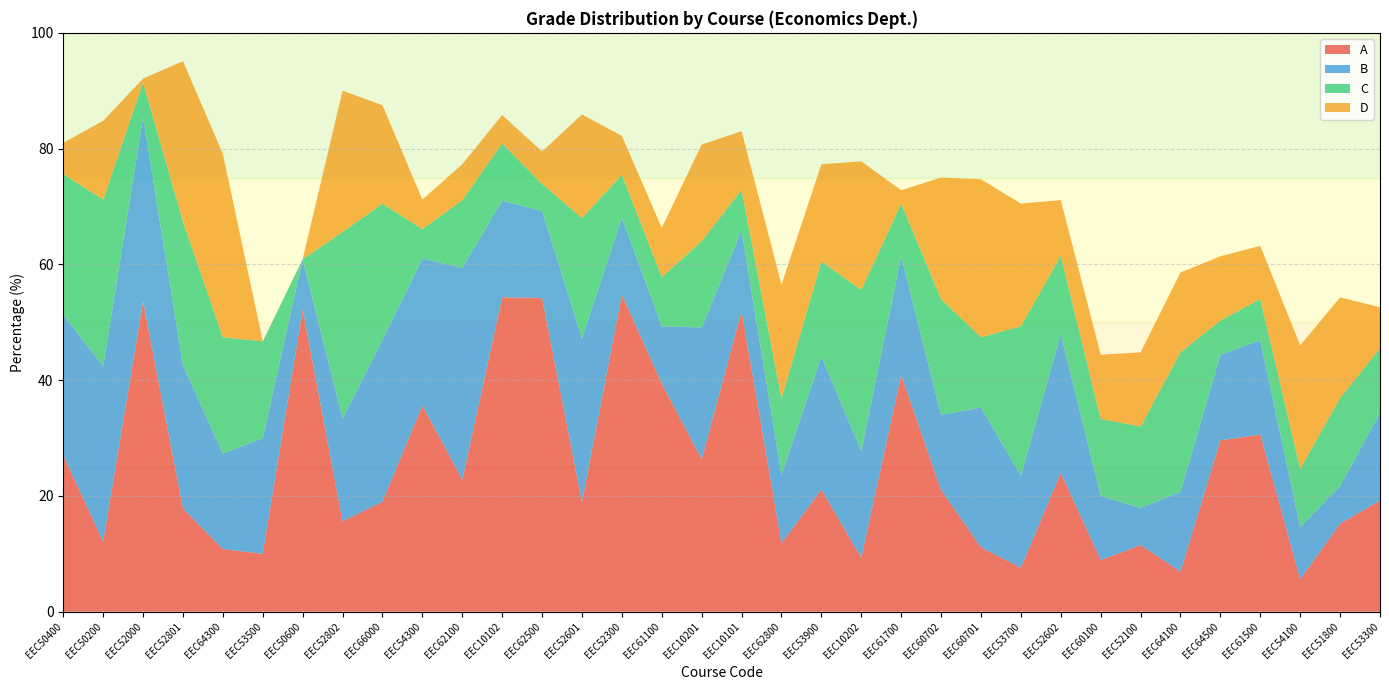

Reading left to right, what are all the values shown in this chart?

A: EEC50400=27.0	EEC50200=12.1	EEC52000=53.6	EEC52801=17.8	EEC64300=10.8	EEC53500=10.0	EEC50600=52.2	EEC52802=15.6	EEC66000=19.0	EEC54300=35.6	EEC62100=22.8	EEC10102=54.3	EEC62500=54.2	EEC52601=18.9	EEC52300=54.8	EEC61100=39.4	EEC10201=26.3	EEC10101=51.9	EEC62800=11.8	EEC53900=21.1	EEC10202=9.3	EEC61700=40.9	EEC60702=21.0	EEC60701=11.1	EEC53700=7.6	EEC52602=24.0	EEC60100=8.9	EEC52100=11.5	EEC64100=6.9	EEC64500=29.6	EEC61500=30.6	EEC54100=5.6	EEC51800=15.2	EEC53300=19.2
B: EEC50400=24.3	EEC50200=30.3	EEC52000=31.8	EEC52801=24.8	EEC64300=16.5	EEC53500=20.0	EEC50600=8.7	EEC52802=17.8	EEC66000=28.0	EEC54300=25.4	EEC62100=36.6	EEC10102=16.7	EEC62500=15.0	EEC52601=28.3	EEC52300=13.3	EEC61100=9.9	EEC10201=22.8	EEC10101=14.0	EEC62800=11.8	EEC53900=23.0	EEC10202=18.5	EEC61700=20.5	EEC60702=13.0	EEC60701=24.2	EEC53700=15.9	EEC52602=24.0	EEC60100=11.1	EEC52100=6.4	EEC64100=13.8	EEC64500=14.8	EEC61500=16.3	EEC54100=9.0	EEC51800=6.5	EEC53300=15.2
C: EEC50400=24.3	EEC50200=28.8	EEC52000=6.0	EEC52801=24.8	EEC64300=20.1	EEC53500=16.7	EEC50600=0.0	EEC52802=32.2	EEC66000=23.5	EEC54300=5.1	EEC62100=11.7	EEC10102=9.9	EEC62500=4.7	EEC52601=20.8	EEC52300=7.4	EEC61100=8.5	EEC10201=14.9	EEC10101=7.0	EEC62800=13.2	EEC53900=16.4	EEC10202=27.8	EEC61700=9.1	EEC60702=20.0	EEC60701=12.1	EEC53700=25.8	EEC52602=13.5	EEC60100=13.3	EEC52100=14.1	EEC64100=24.1	EEC64500=5.9	EEC61500=7.1	EEC54100=10.1	EEC51800=15.2	EEC53300=11.1
D: EEC50400=5.4	EEC50200=13.6	EEC52000=0.7	EEC52801=27.7	EEC64300=31.7	EEC53500=0.0	EEC50600=0.0	EEC52802=24.4	EEC66000=17.0	EEC54300=5.1	EEC62100=6.2	EEC10102=4.9	EEC62500=5.6	EEC52601=17.9	EEC52300=6.7	EEC61100=8.5	EEC10201=16.7	EEC10101=10.1	EEC62800=19.7	EEC53900=16.8	EEC10202=22.2	EEC61700=2.3	EEC60702=21.0	EEC60701=27.3	EEC53700=21.2	EEC52602=9.6	EEC60100=11.1	EEC52100=12.8	EEC64100=13.8	EEC64500=11.1	EEC61500=9.2	EEC54100=21.3	EEC51800=17.4	EEC53300=7.1